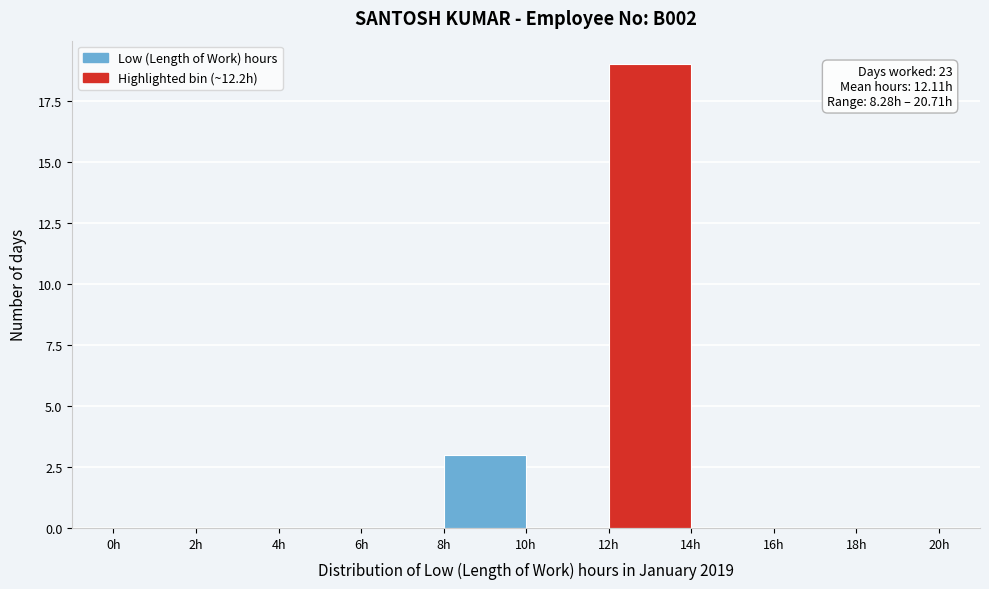

Which range on the x-axis has the tallest bar?

12 to 14